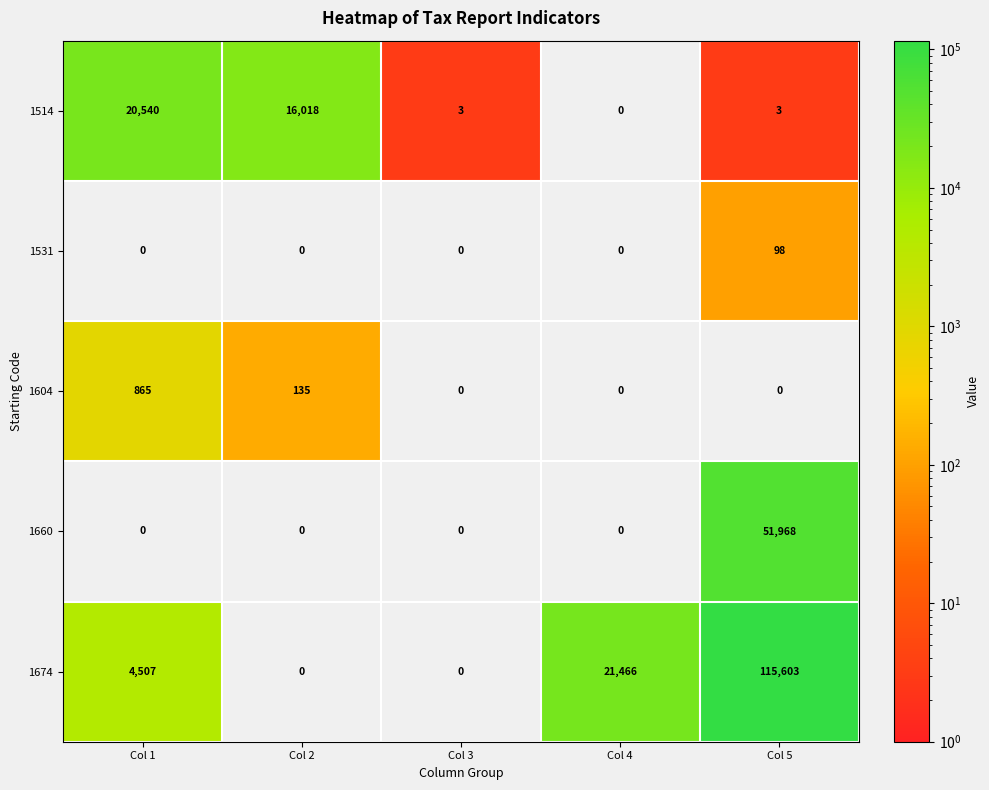

What value does the 1660 series have at Col 5?

51968